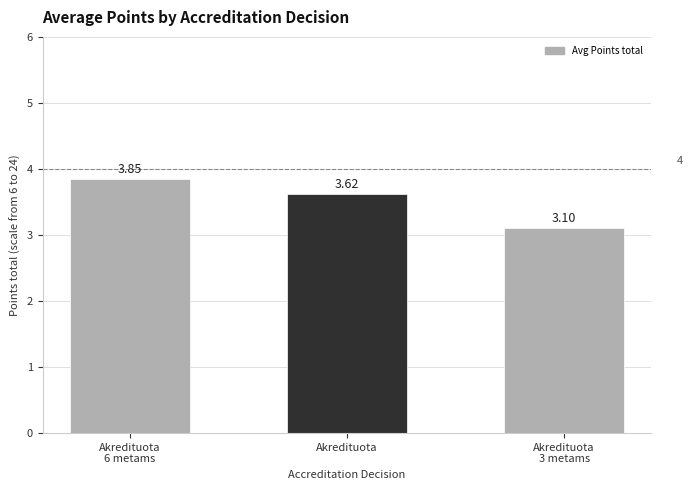

Approximately how many times larger is the value at Akredituota
3 metams compared to Akredituota?

0.9